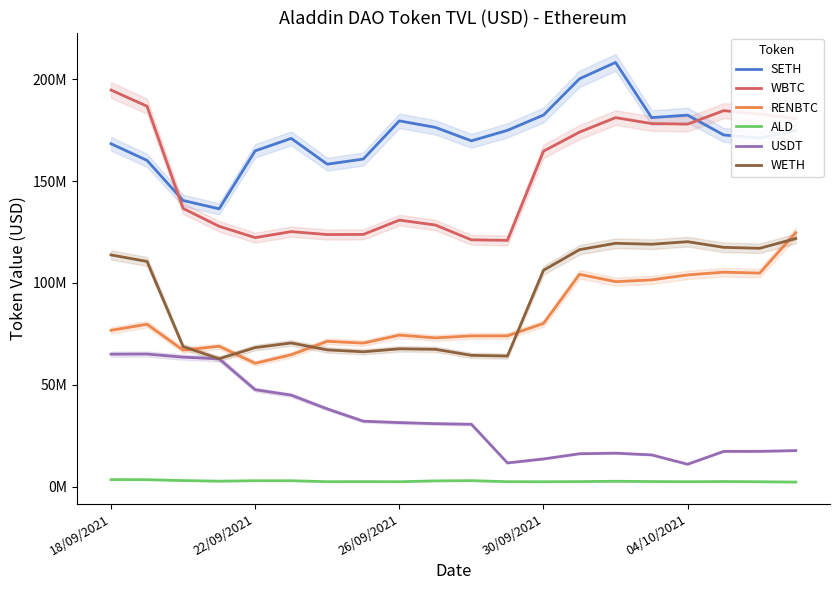

Is this an area chart (filled region under the line)?

No